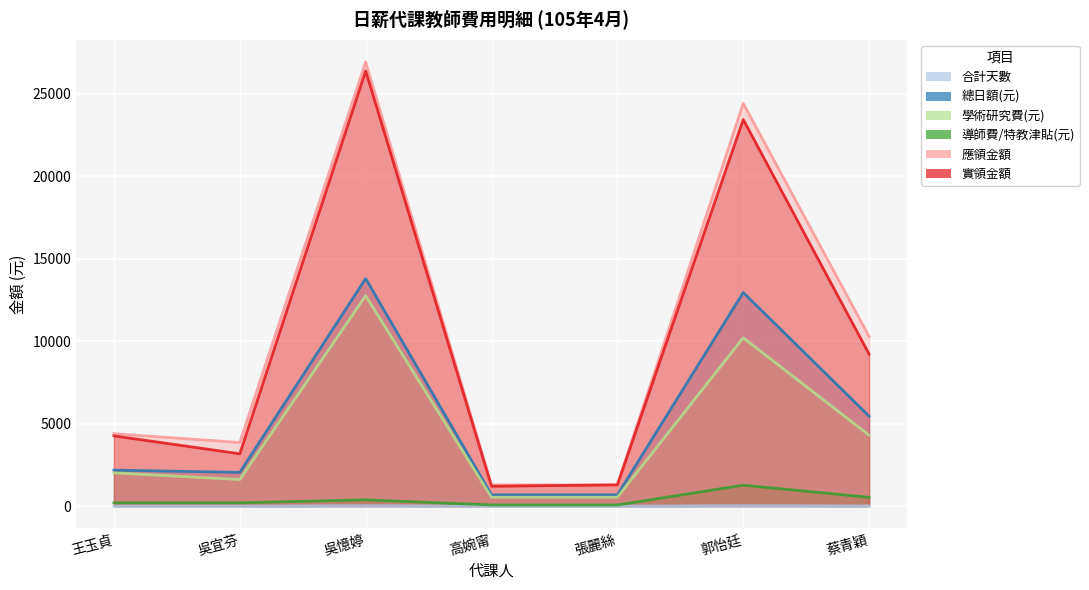

Which category has the lowest value in the 應領金額 series?

高婉甯